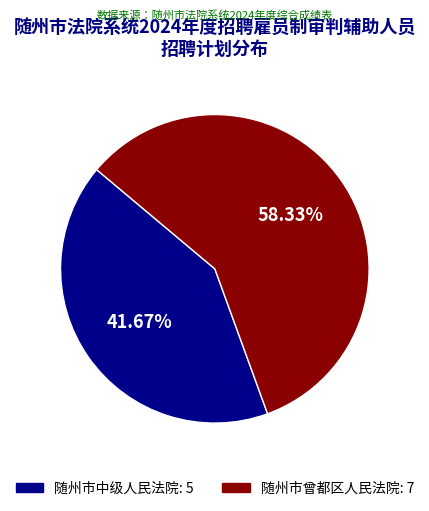

What portion of the pie excludes 随州市中级人民法院?

58.3%